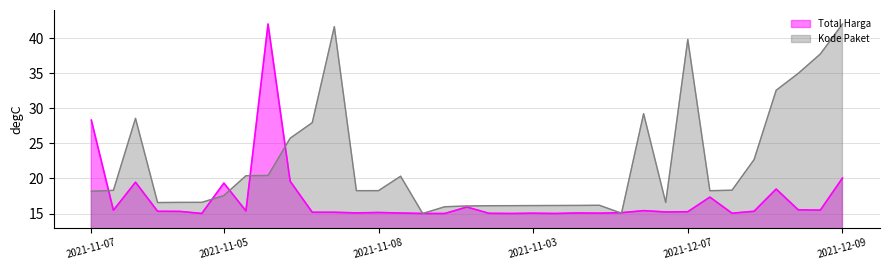

At how many categories does at least one series exceed 39?

4